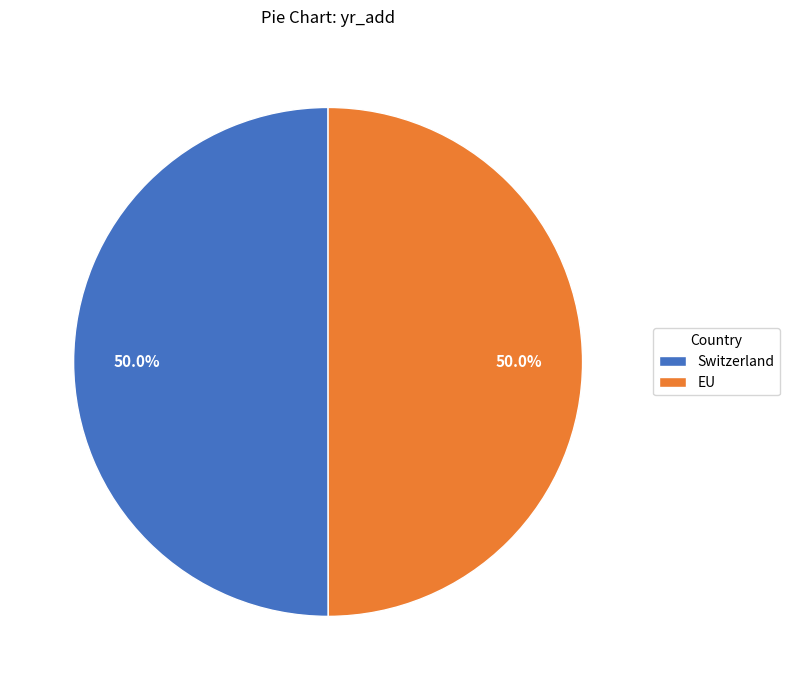

How many segments does this pie chart have?

2